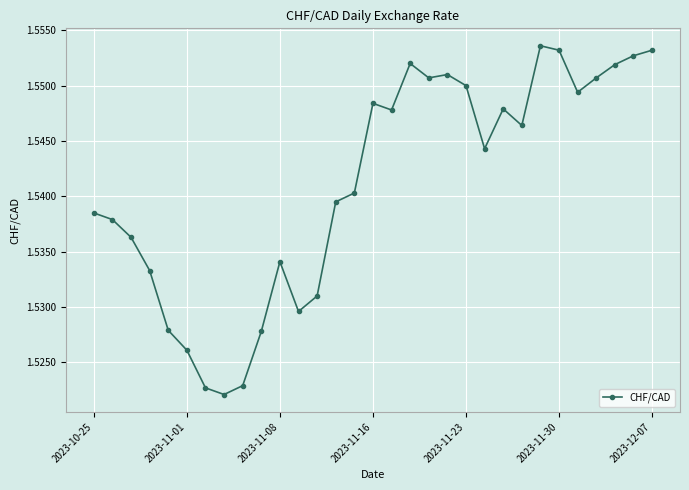

What is the sum of all values?

47.8